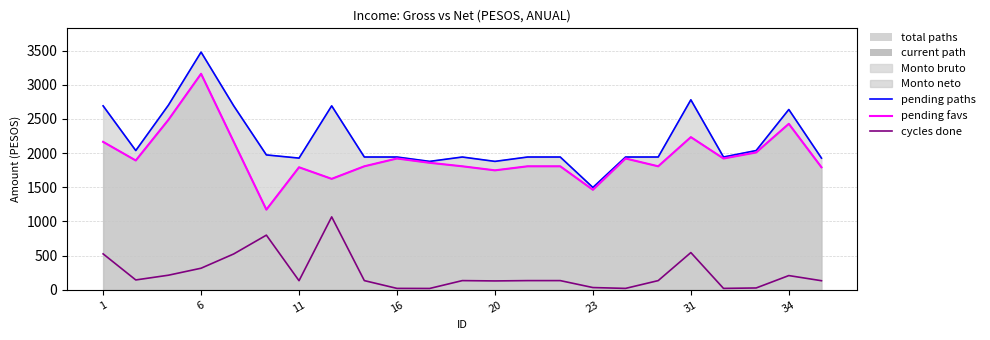

What value does the pending paths series have at 1?

2691.1